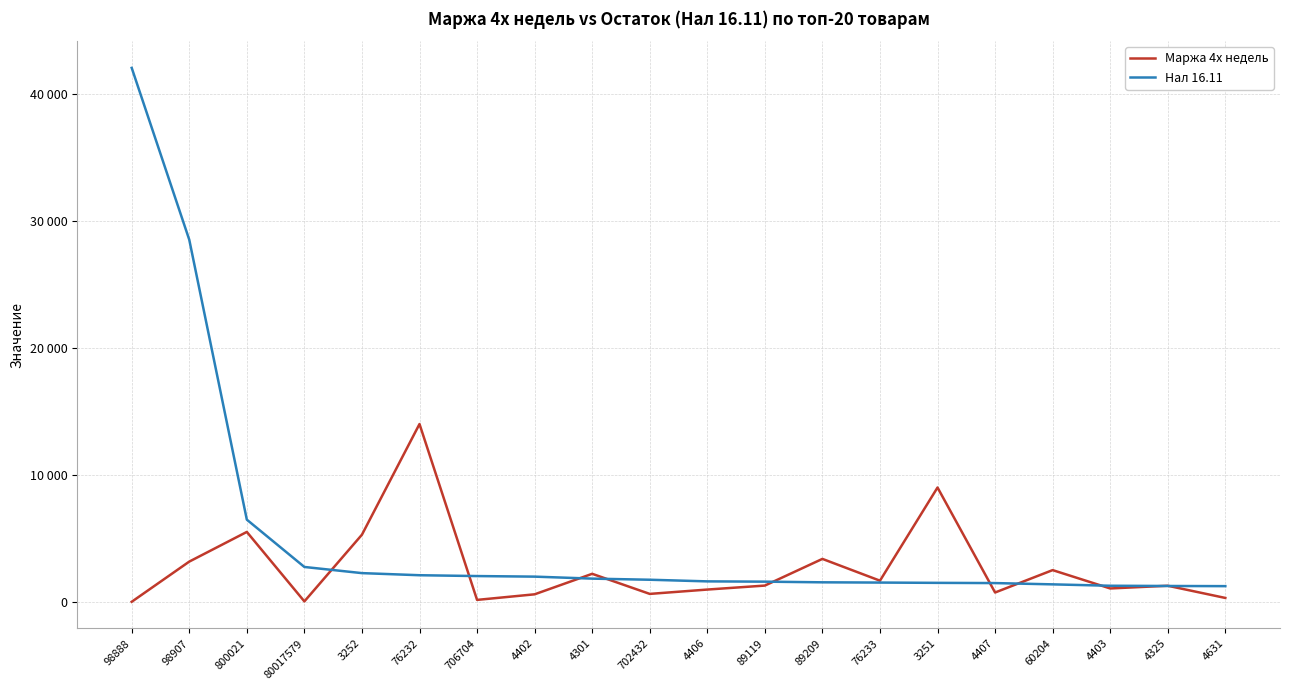

Does the chart display data point markers on the line(s)?

No